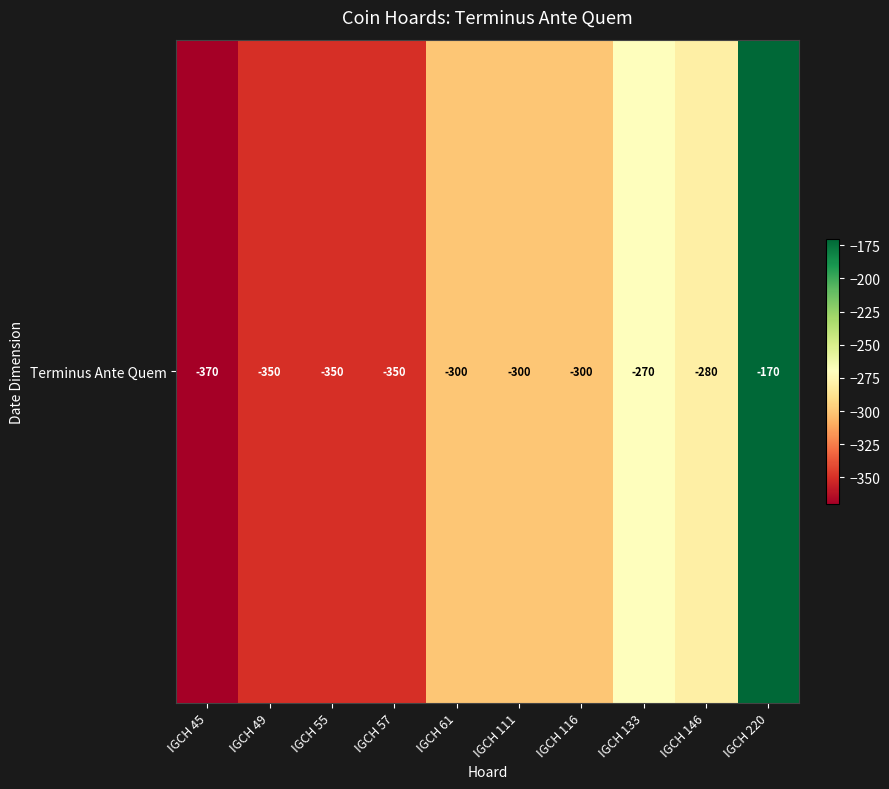

Where is the data nearest to the value -270?

IGCH 133